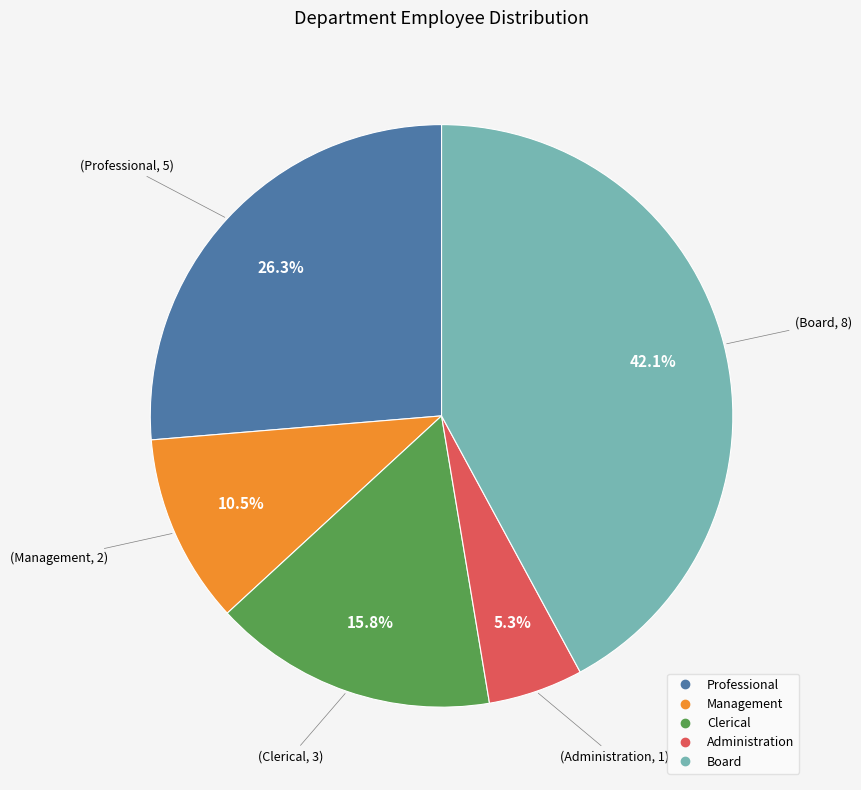

Does any single category account for the majority?

No